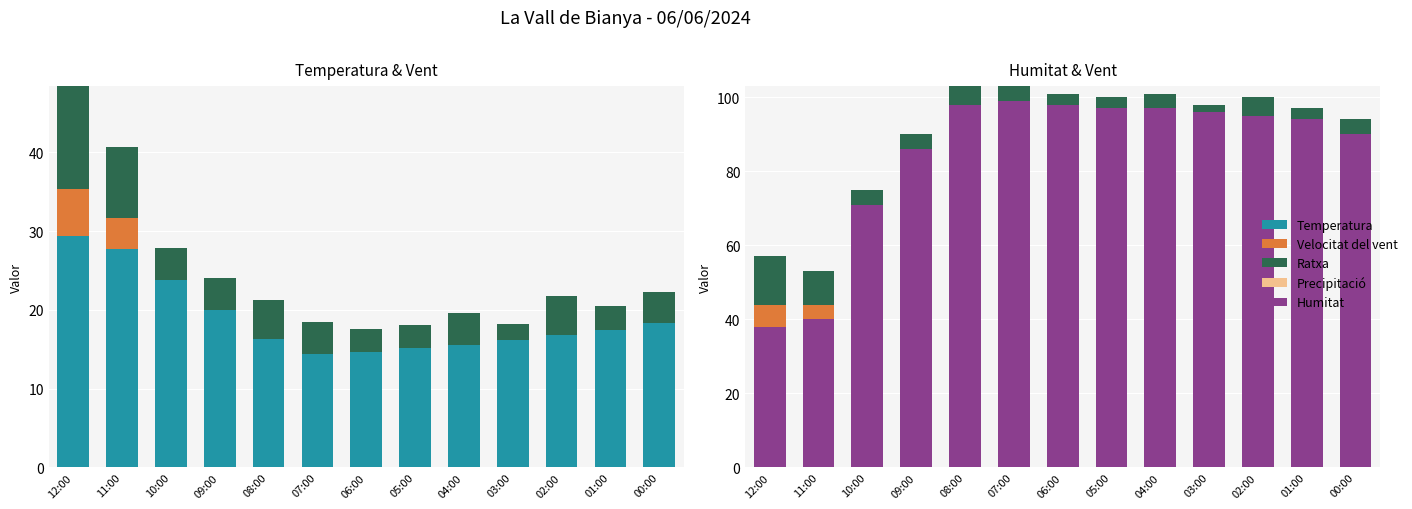

Reading left to right, transcribe all the data shown in this chart.

Temperatura: 12:00=29.4	11:00=27.7	10:00=23.8	09:00=20.0	08:00=16.3	07:00=14.4	06:00=14.6	05:00=15.1	04:00=15.6	03:00=16.2	02:00=16.8	01:00=17.5	00:00=18.3
Velocitat del vent: 12:00=6.0	11:00=4.0	10:00=0.0	09:00=0.0	08:00=0.0	07:00=0.0	06:00=0.0	05:00=0.0	04:00=0.0	03:00=0.0	02:00=0.0	01:00=0.0	00:00=0.0
Ratxa: 12:00=13.0	11:00=9.0	10:00=4.0	09:00=4.0	08:00=5.0	07:00=4.0	06:00=3.0	05:00=3.0	04:00=4.0	03:00=2.0	02:00=5.0	01:00=3.0	00:00=4.0
Precipitació: 12:00=0.0	11:00=0.0	10:00=0.0	09:00=0.0	08:00=0.0	07:00=0.0	06:00=0.0	05:00=0.0	04:00=0.0	03:00=0.0	02:00=0.0	01:00=0.0	00:00=0.0
Humitat: 12:00=38.0	11:00=40.0	10:00=71.0	09:00=86.0	08:00=98.0	07:00=99.0	06:00=98.0	05:00=97.0	04:00=97.0	03:00=96.0	02:00=95.0	01:00=94.0	00:00=90.0